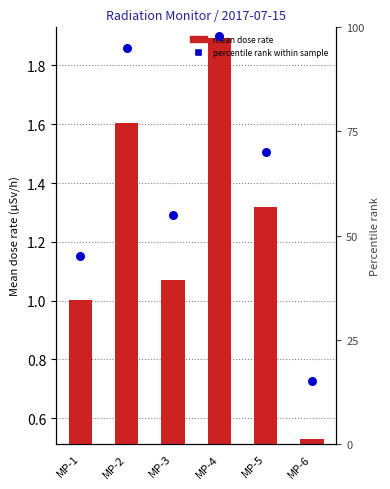

Is the value of percentile rank within sample at MP-2 greater than the value of mean dose rate at MP-5?

Yes